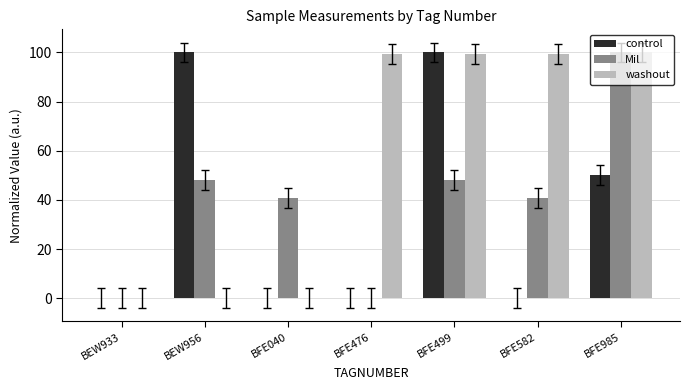

The value of washout at BEW933 is 57.0. True or false?

False